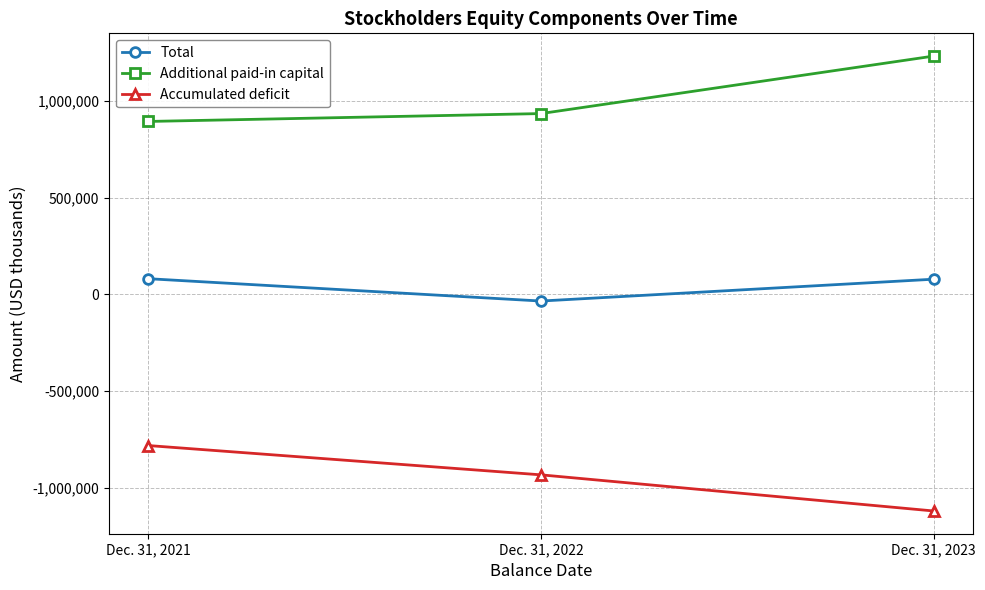

What is the total value across all series at Dec. 31, 2022?

-33454